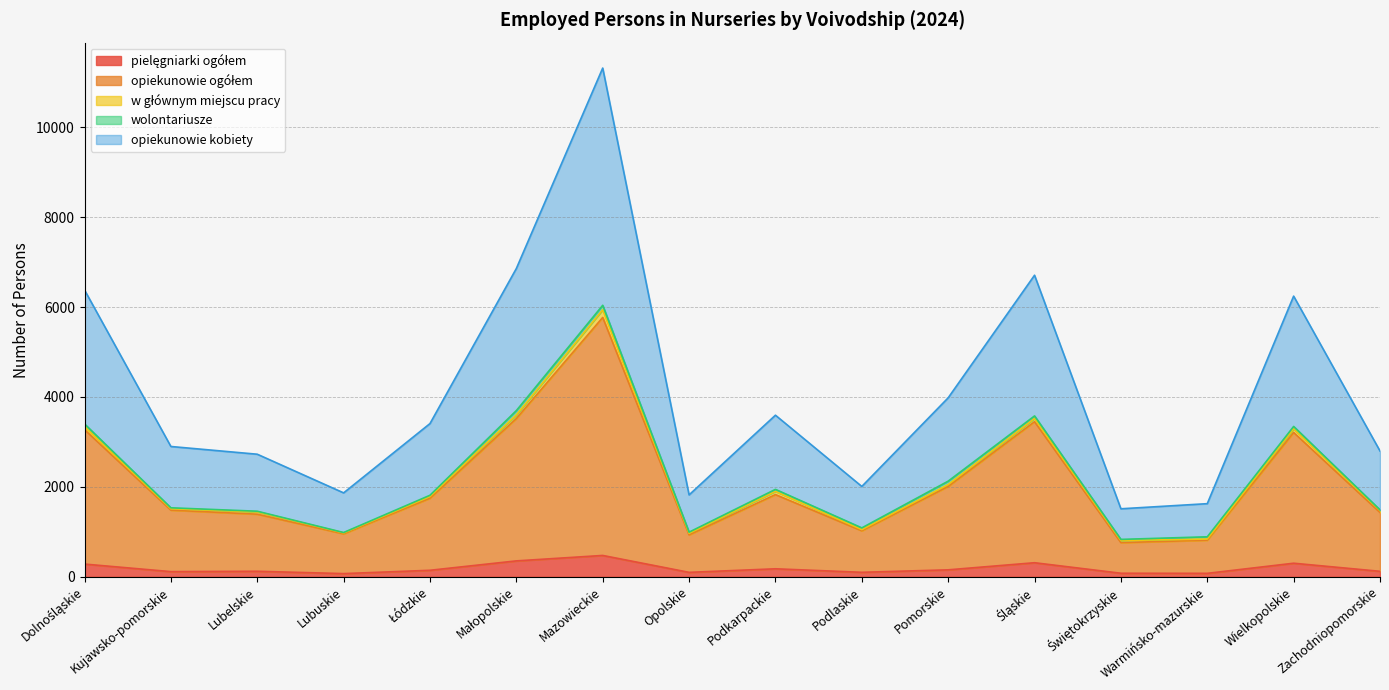

At which category is the sum across all series the highest?

Mazowieckie